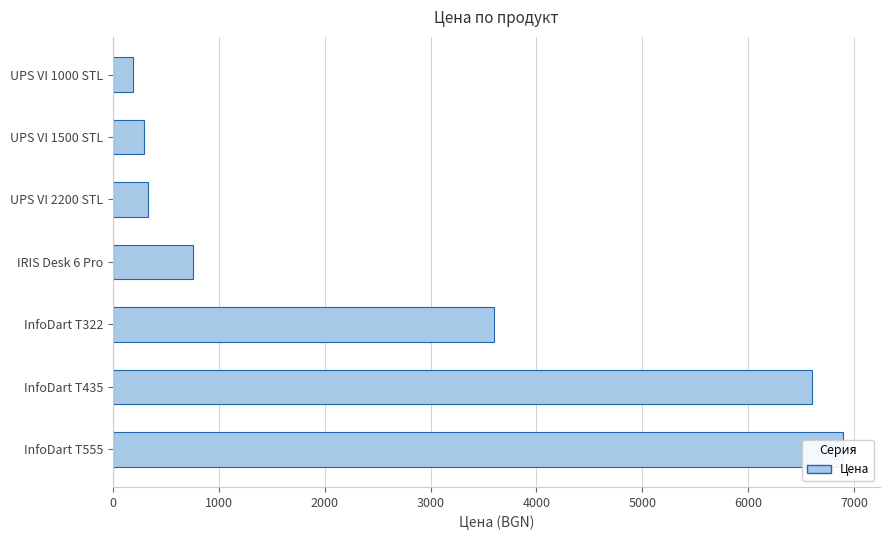

What is the value of the 6th bar from the left?

6600.0